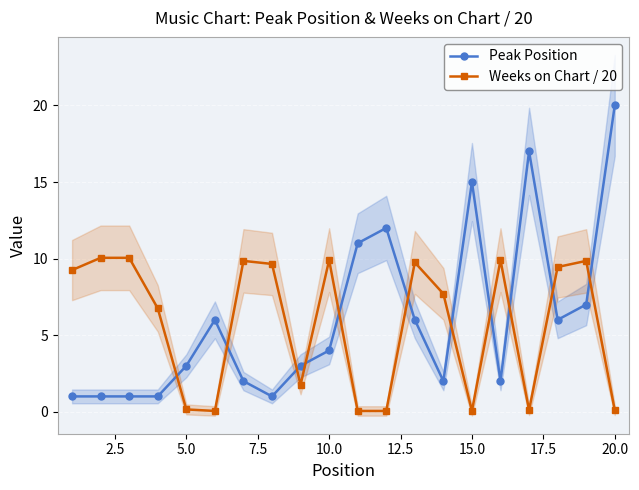

What is the lowest value of the Peak Position series?

1.0